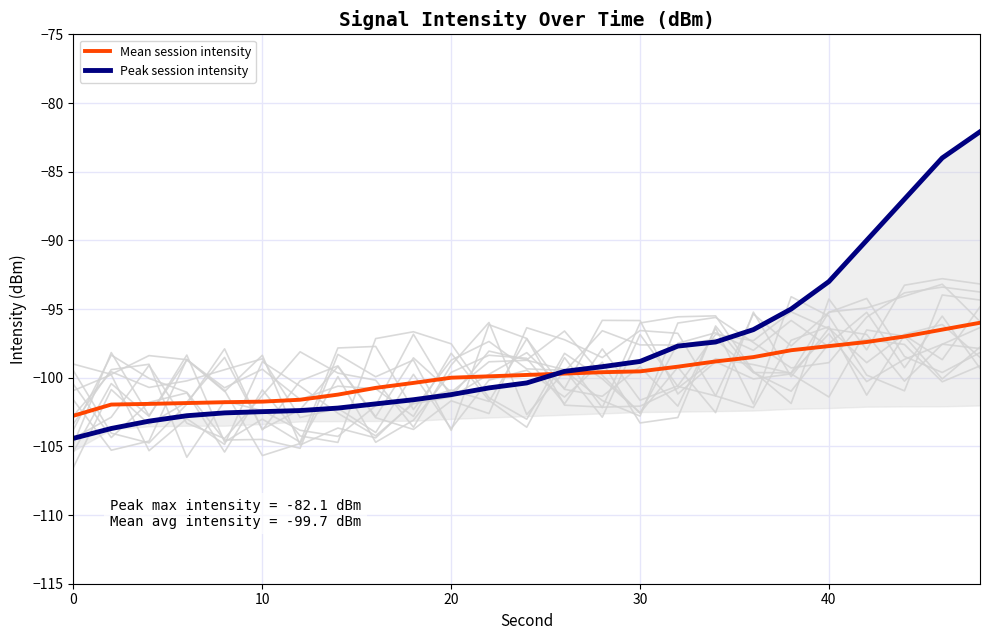

How many data points in Mean session intensity are above -99?

8